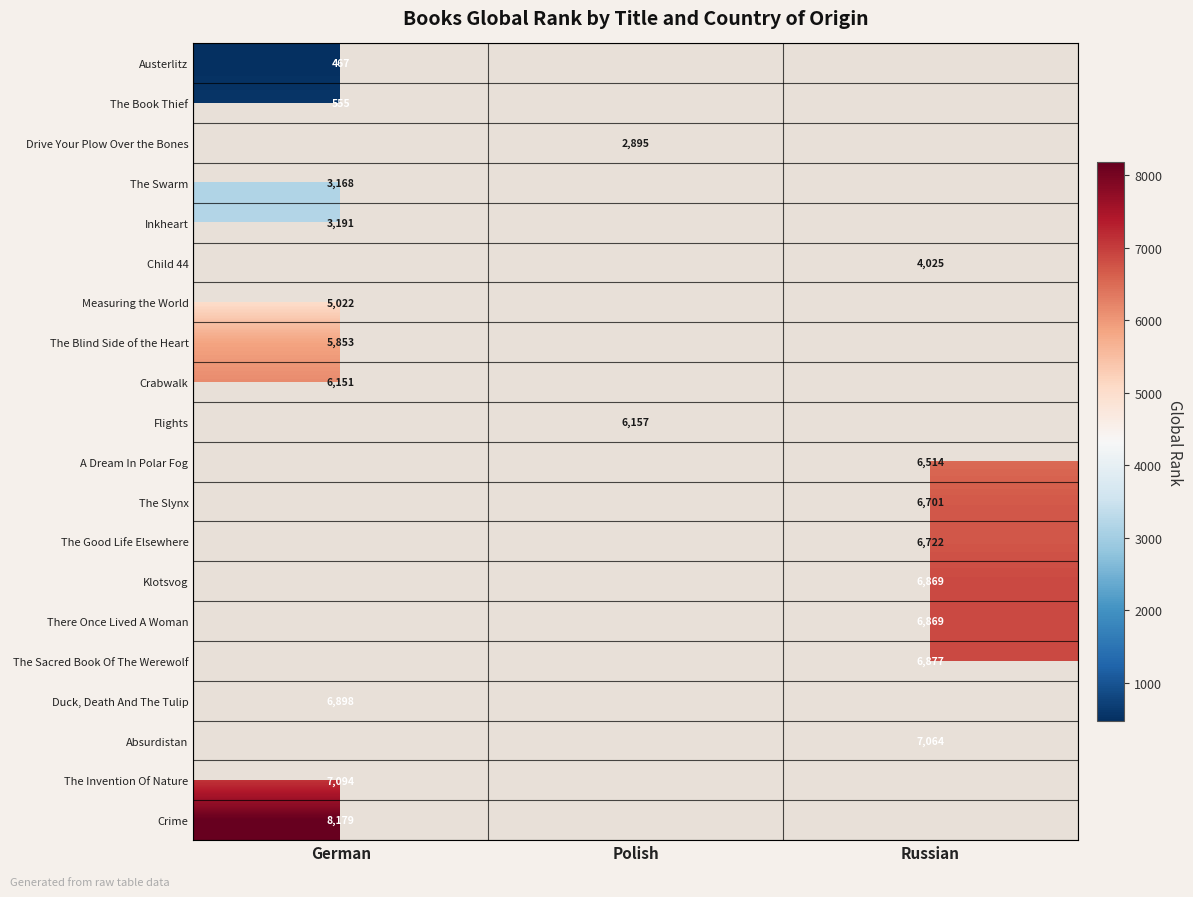

The The Good Life Elsewhere series shows 2102 at Russian. True or false?

False